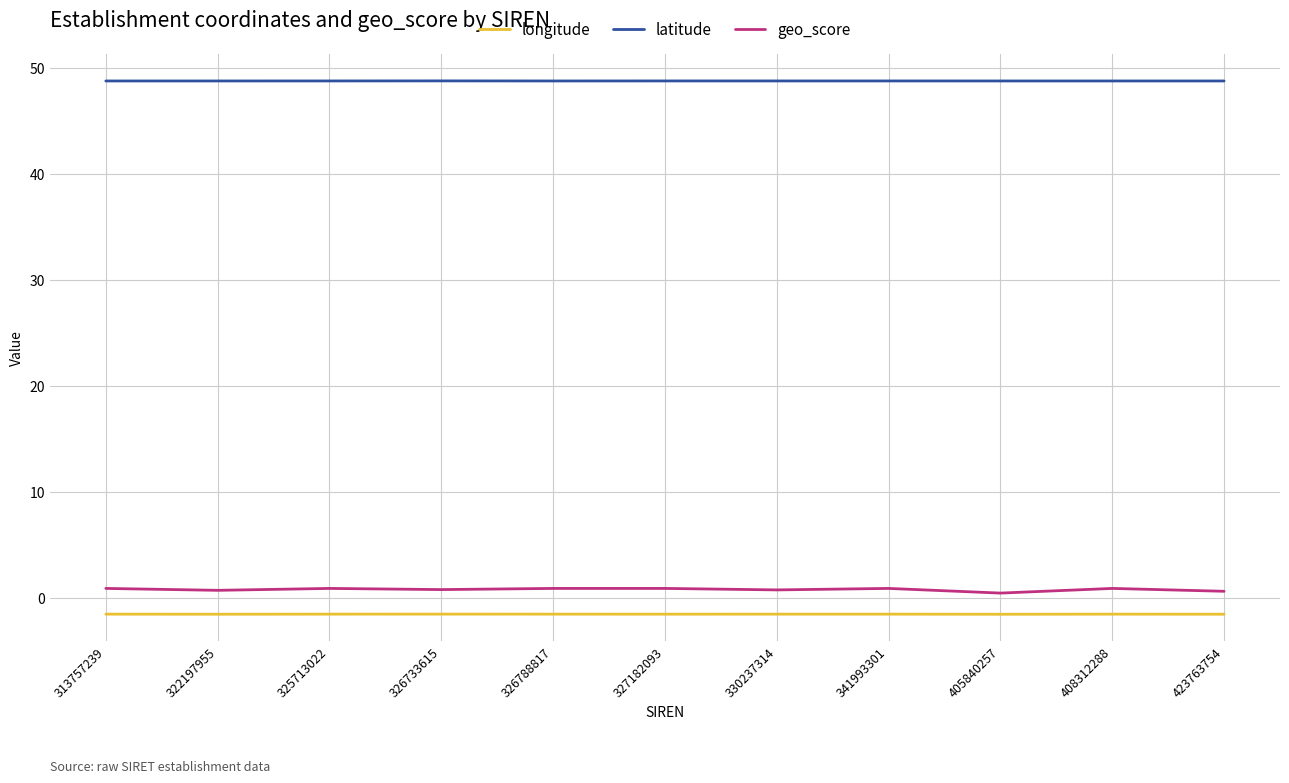

True or false: longitude and latitude intersect in this chart.

False